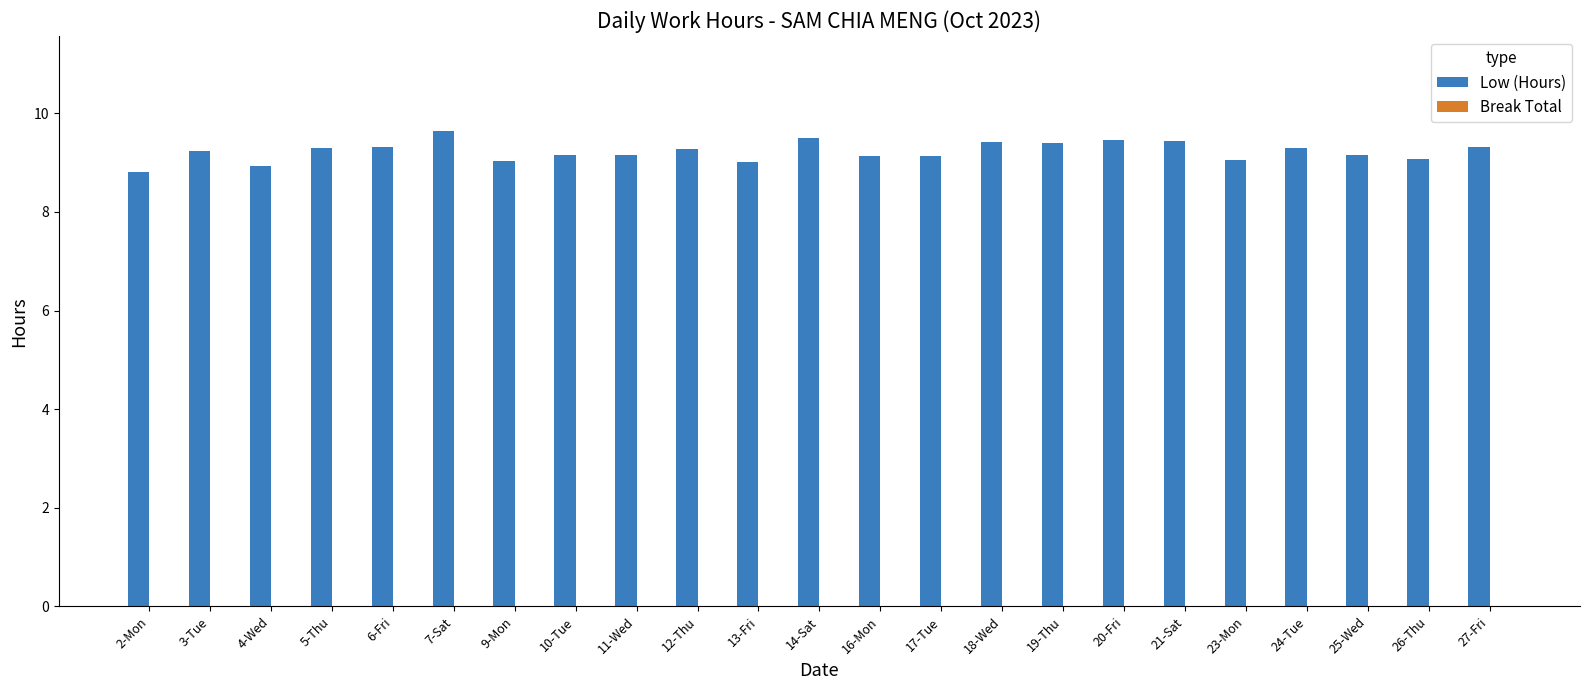

What is the change in value from 2-Mon to 5-Thu?

+0.5